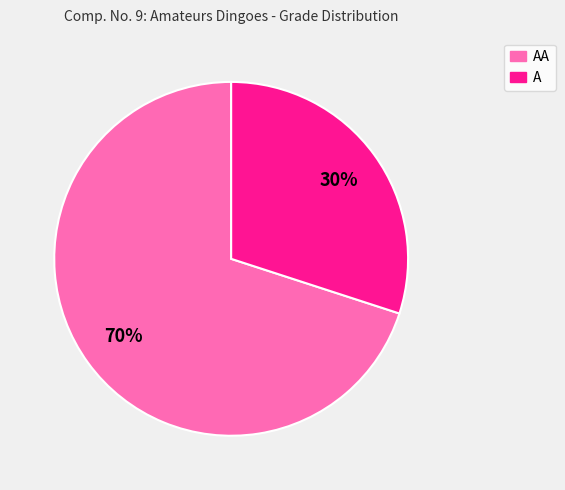

Is there a majority slice in this chart?

Yes